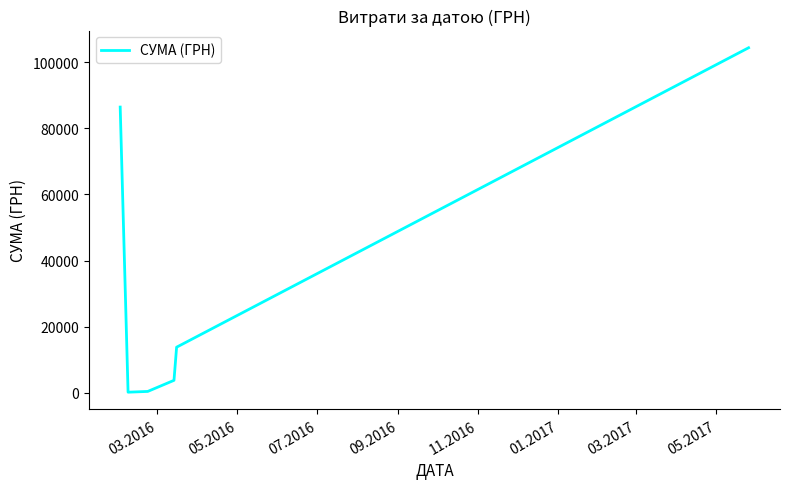

What is the average value?

34805.1